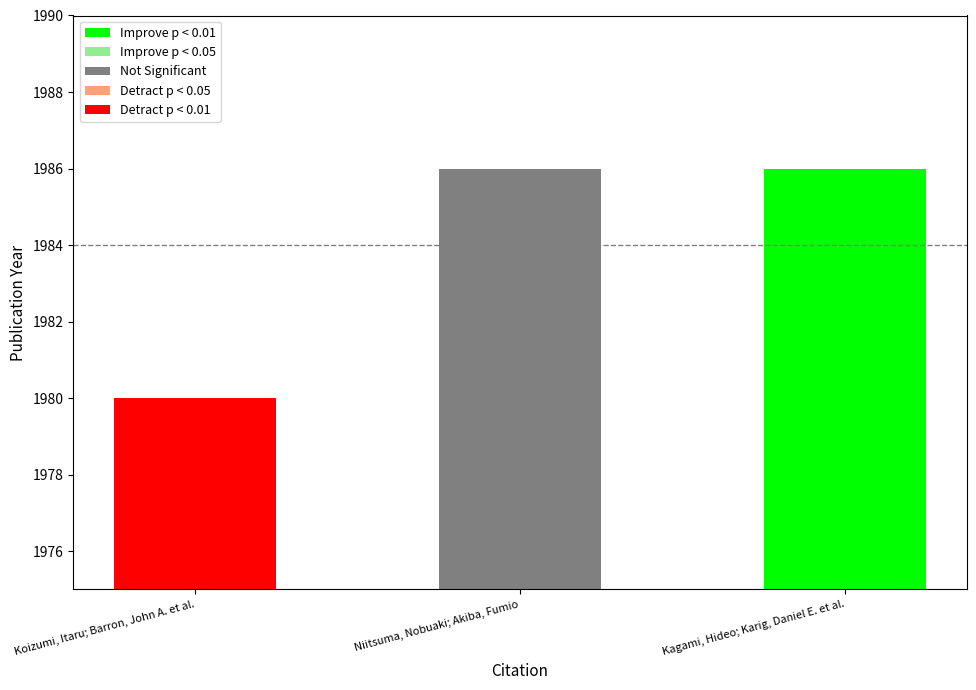

What is the value of the 1st bar from the left?

1980